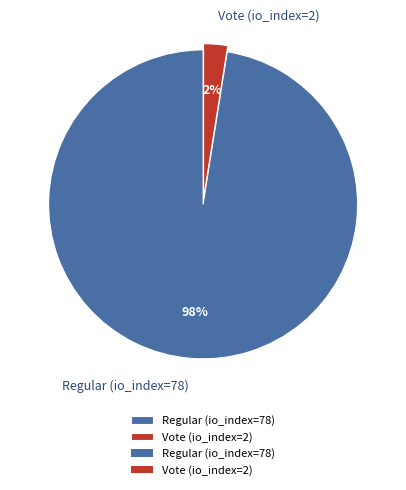

How many segments does this pie chart have?

2